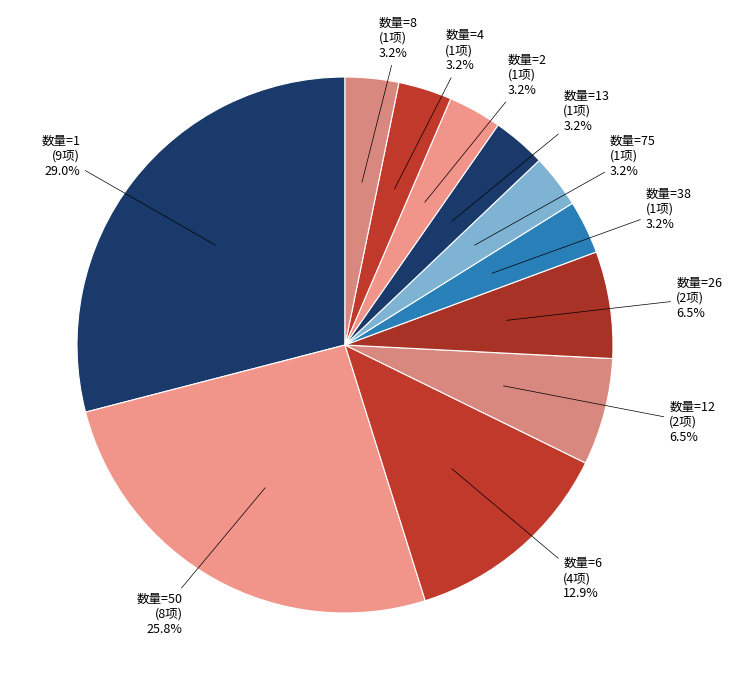

Count the number of slices in the pie.

11